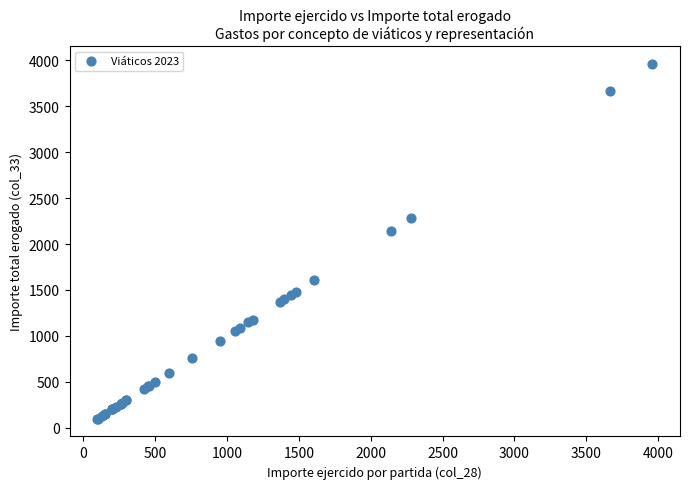

What Y value in the scatter plot is closest to 2028?

2141.0